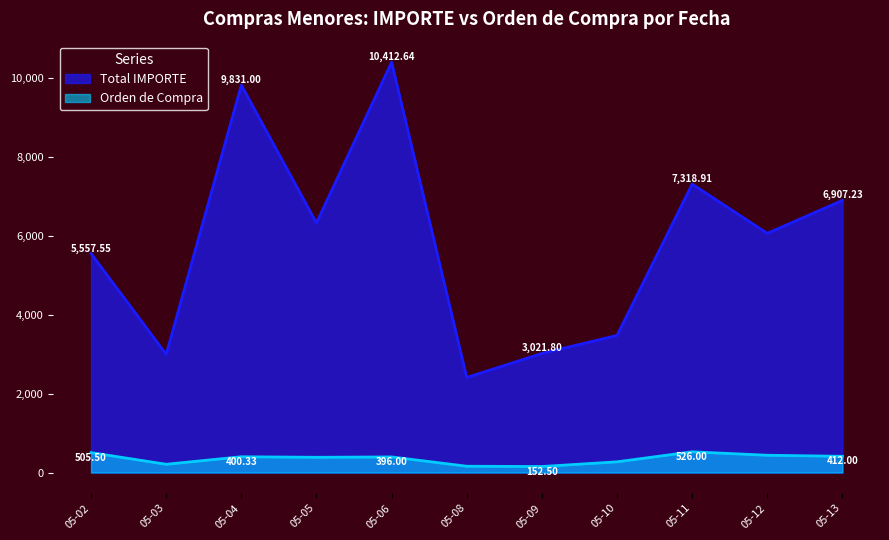

The Total IMPORTE series shows 4176.5 at 2016-05-08. True or false?

False